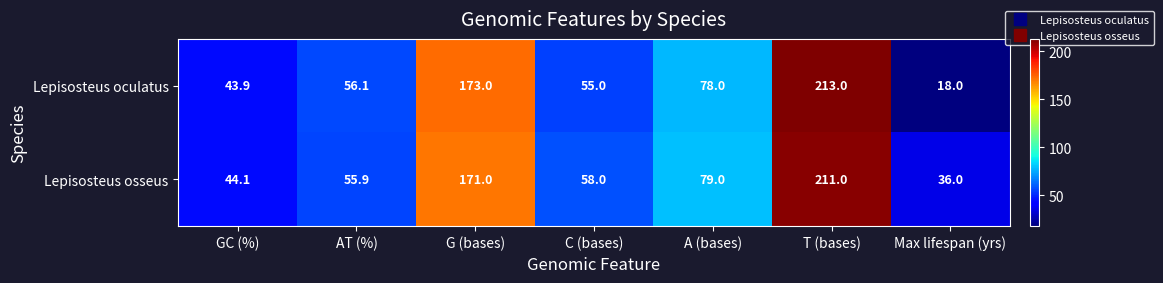

What is the lowest value of the Lepisosteus oculatus series?

18.0